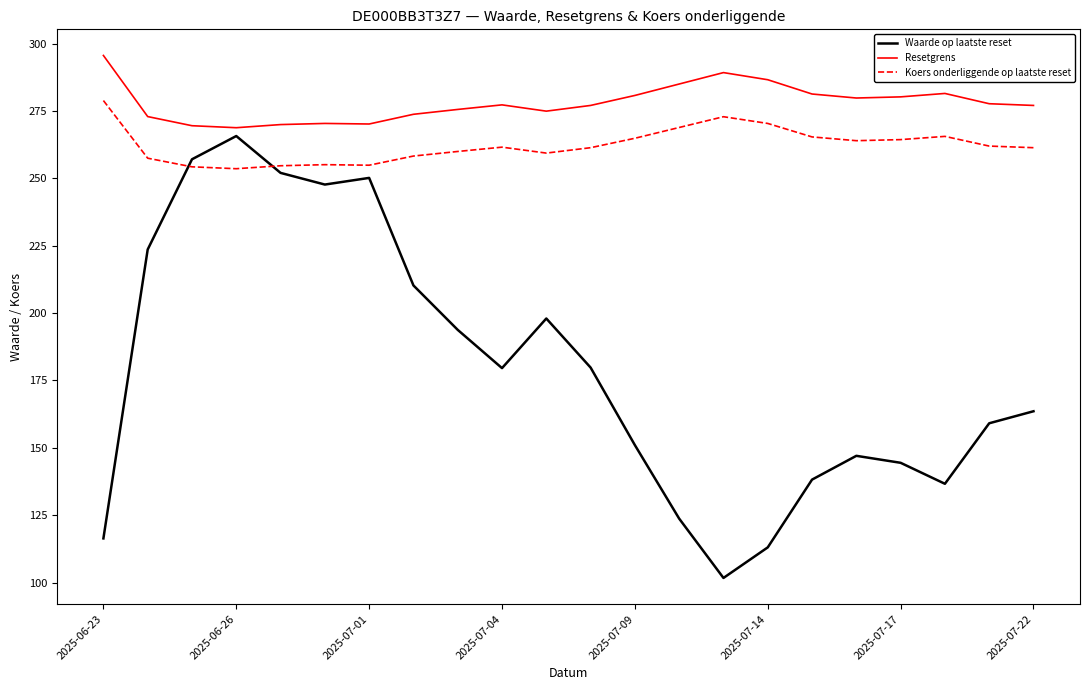

True or false: Waarde op laatste reset and Koers onderliggende op laatste reset cross at least once.

True